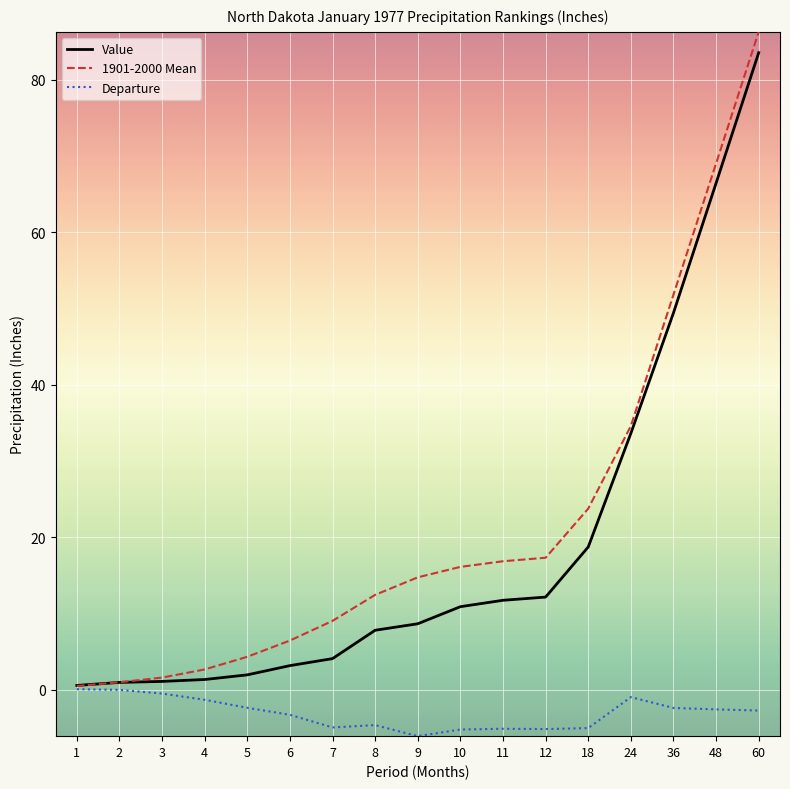

What is the difference between the highest and lowest values at 18?

28.8